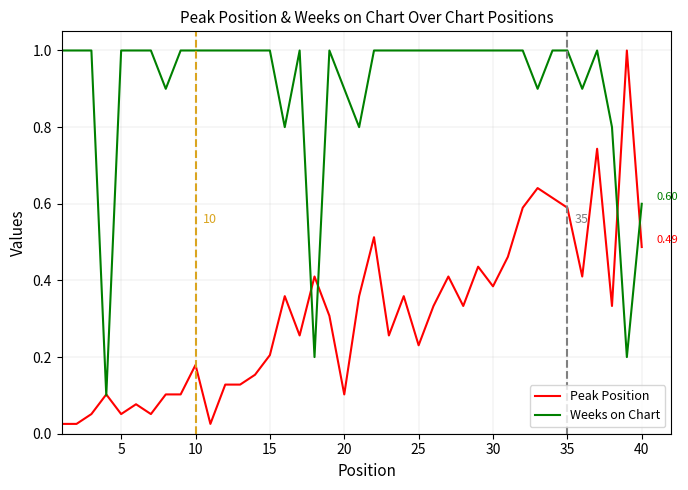

Which series has the largest range (max minus min)?

Peak Position